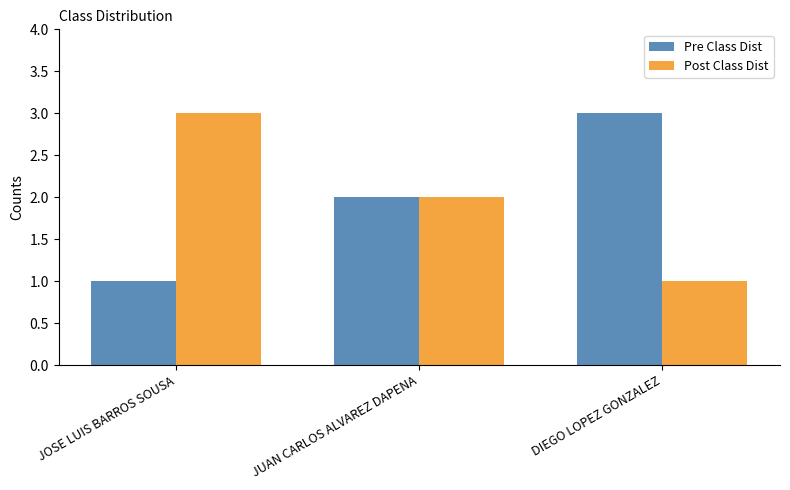

Where is Pre Class Dist nearest to the value 2?

JUAN CARLOS ALVAREZ DAPENA